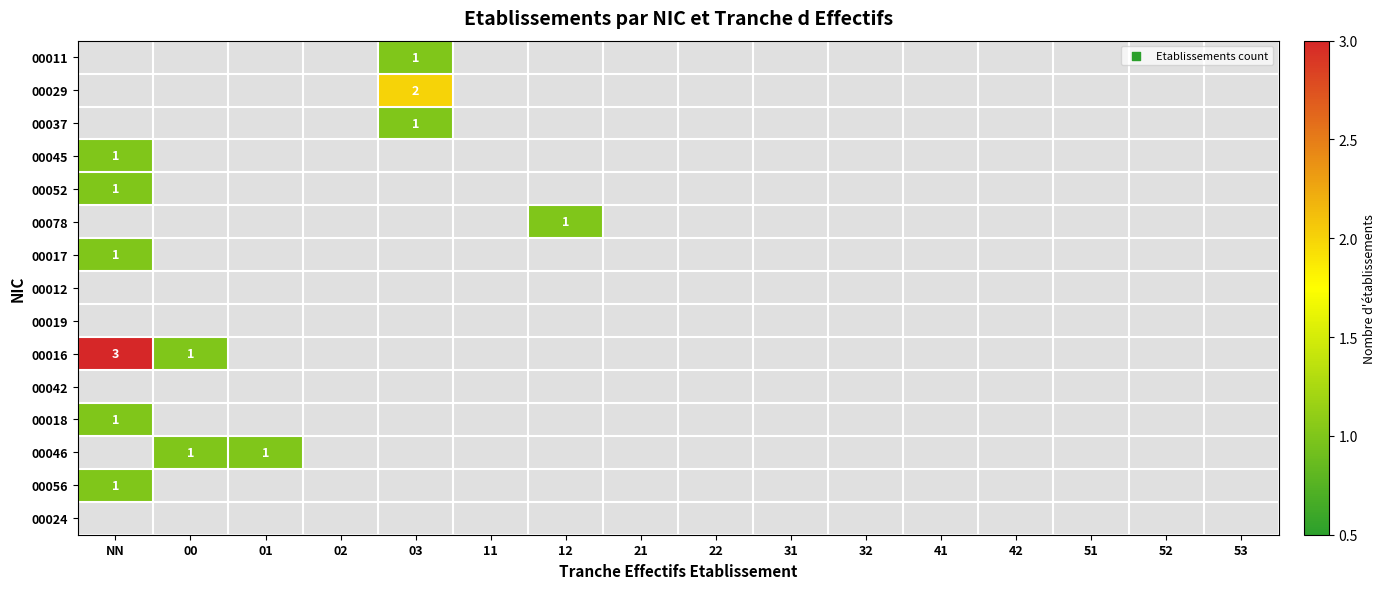

How many data points does each series have?

16